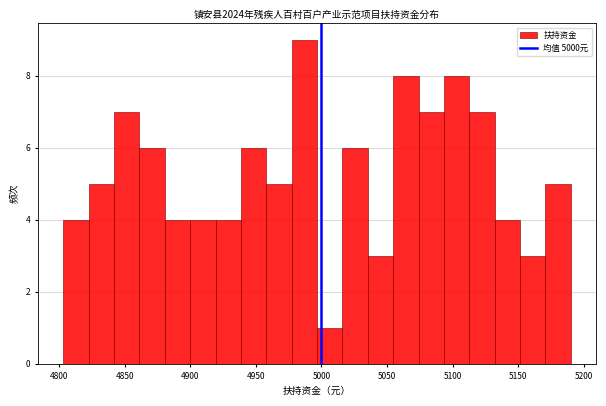

Read against the x-axis, roughly where is the centre of the tallest bar?

4985